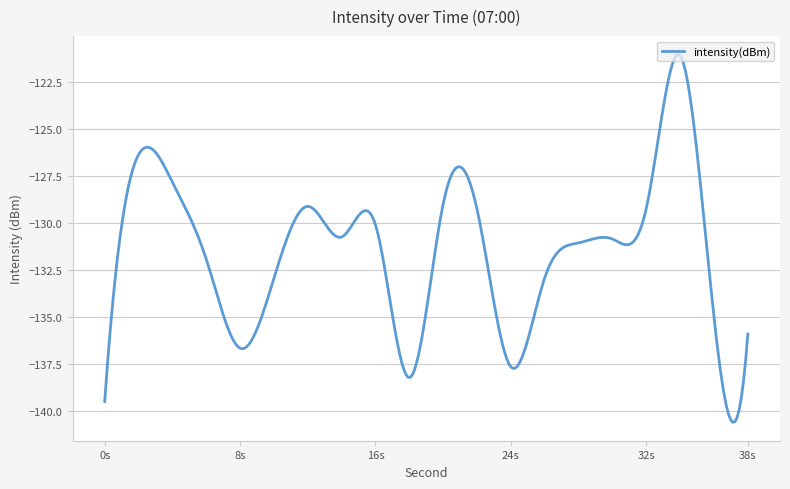

How many lines are shown in the chart?

1